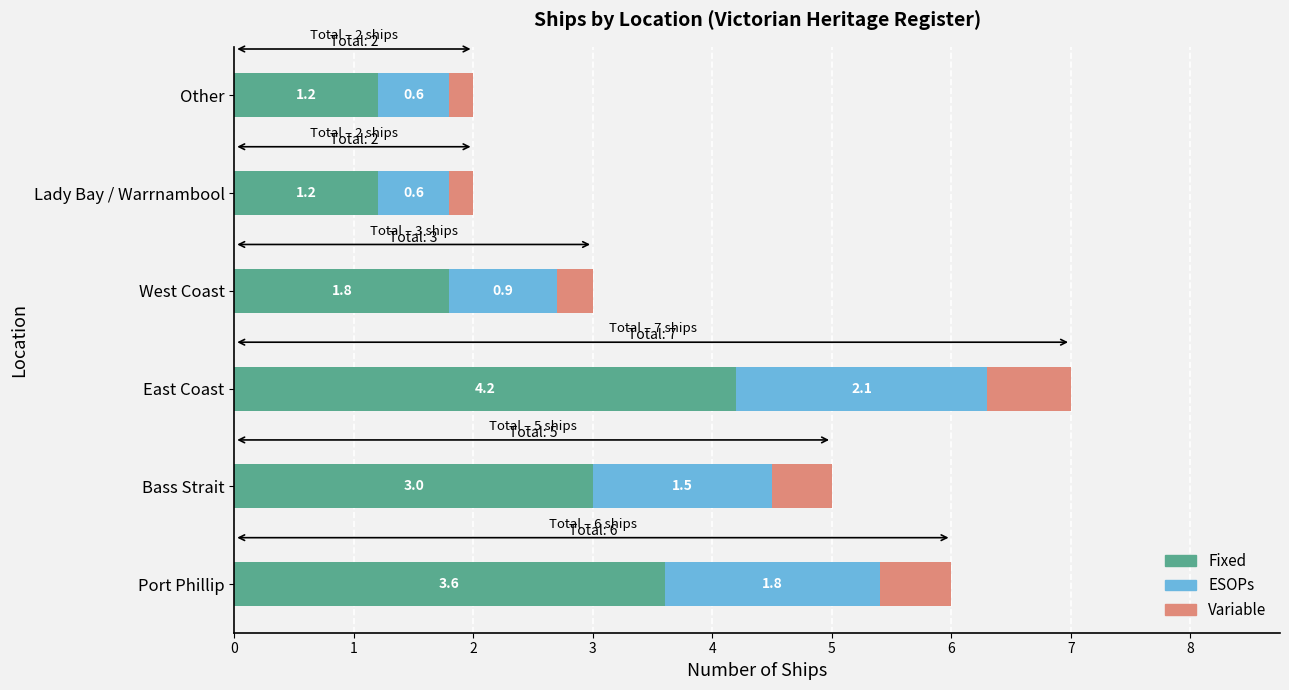

What is the total value across all series at East Coast?

7.0